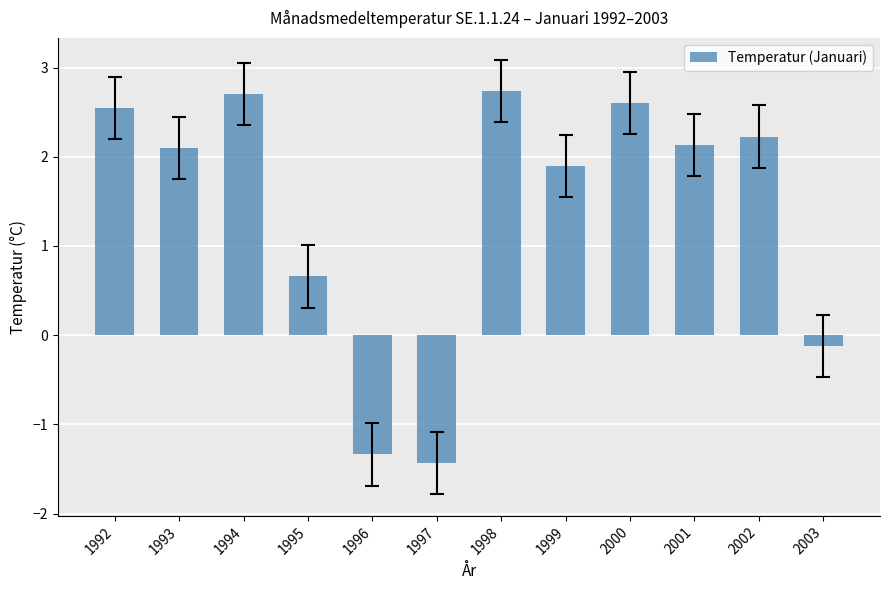

What is the greatest value displayed?

2.7